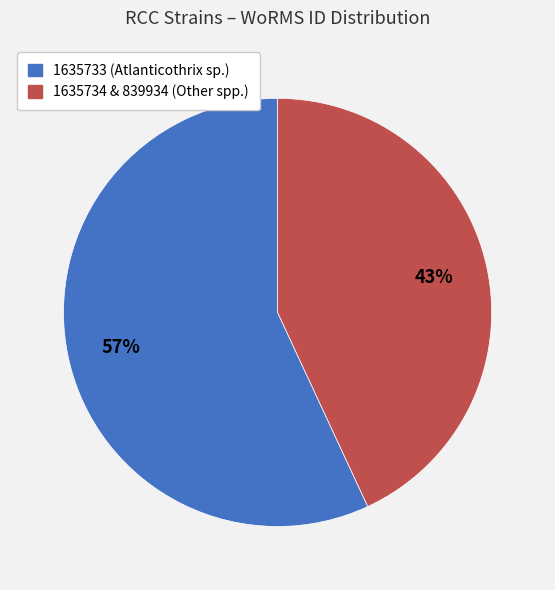

Does any single category account for the majority?

Yes